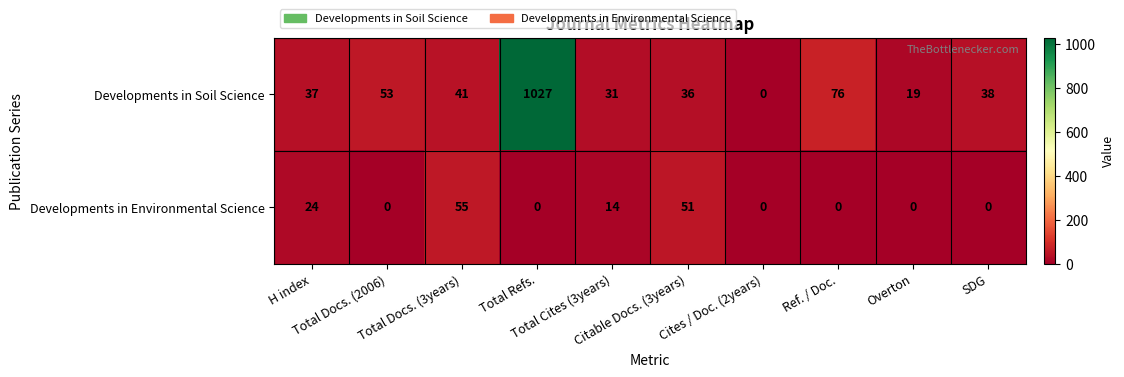

Which series has the widest spread of values?

Developments in Soil Science